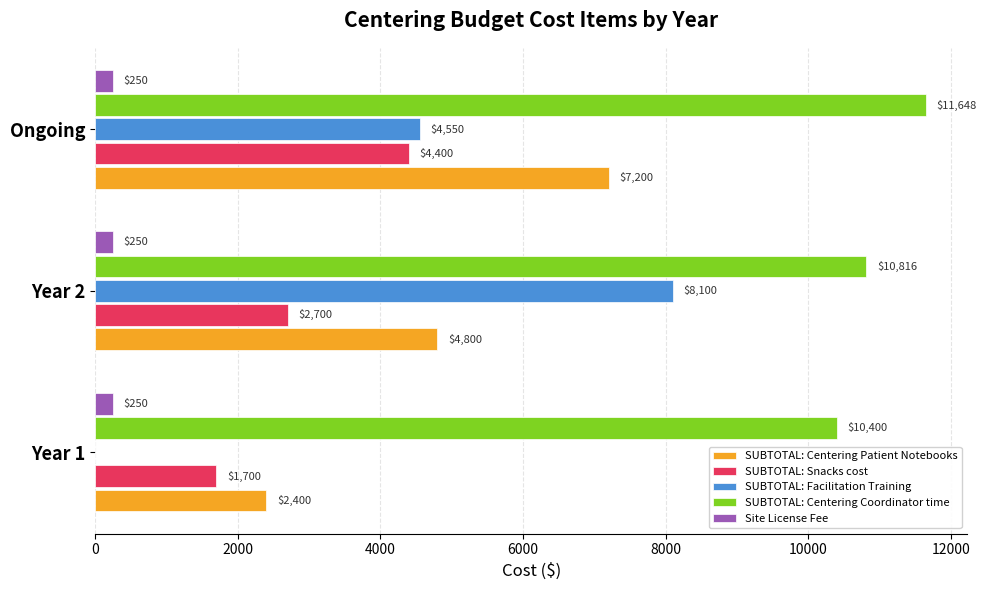

Which series changed the most between Year 2 and Ongoing?

SUBTOTAL: Facilitation Training